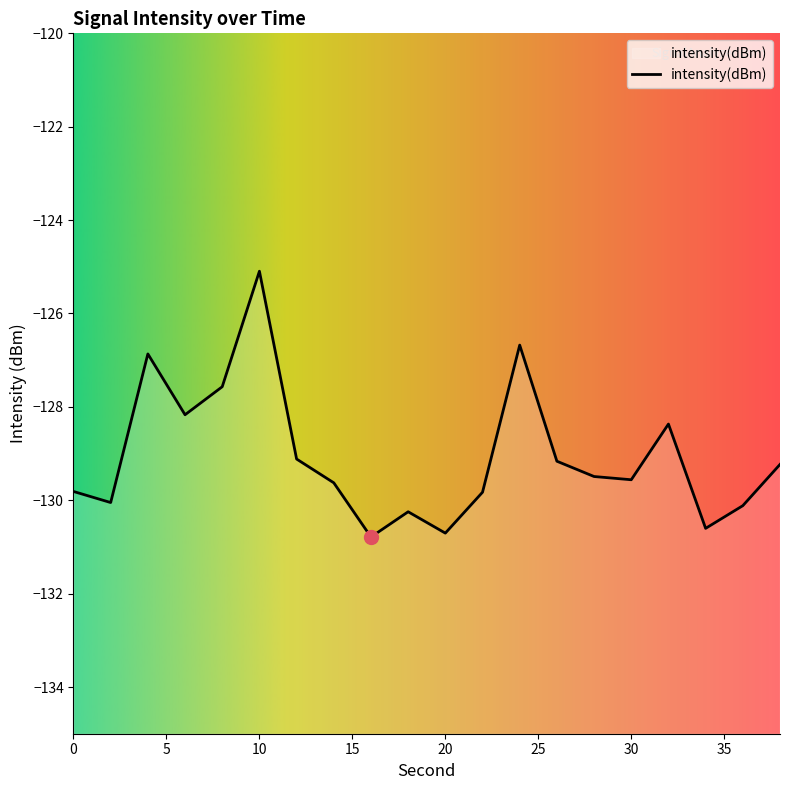

What is the sum of the values at 2 and 20?

-260.8